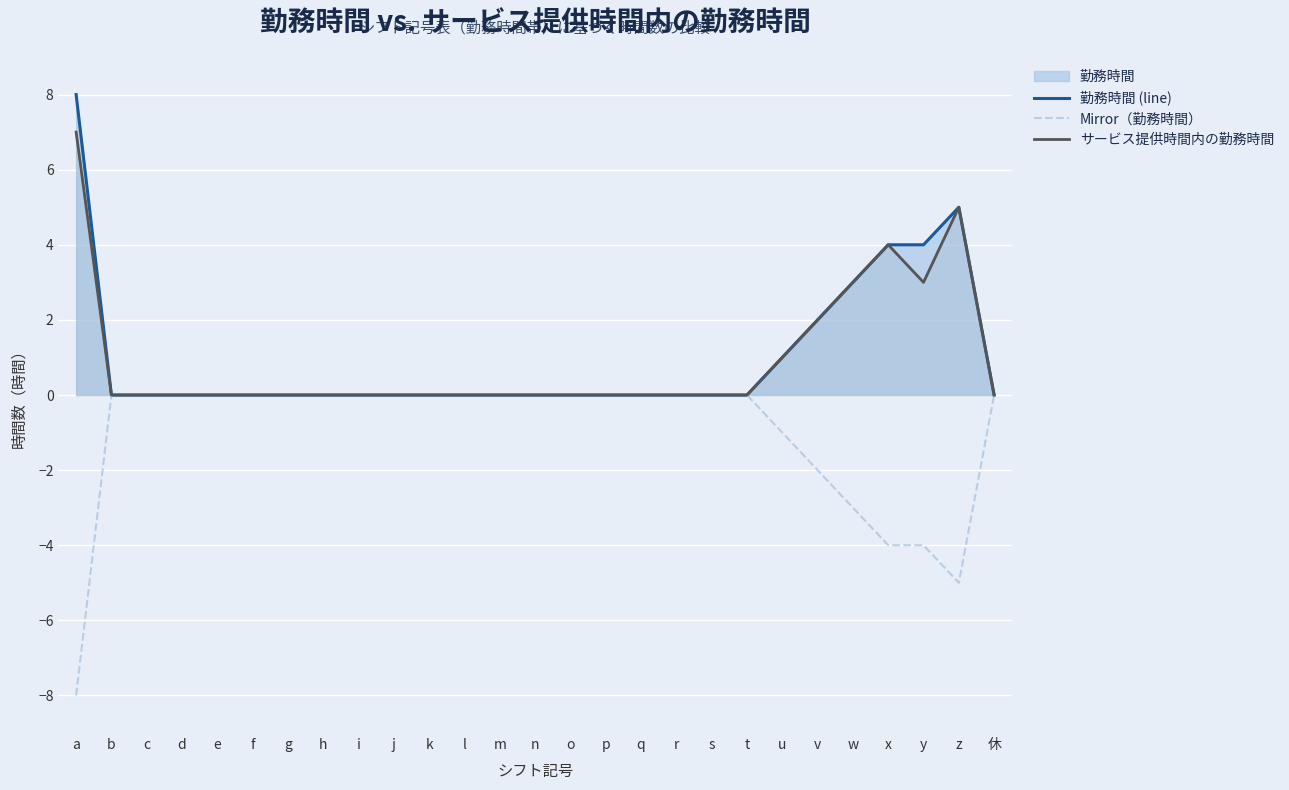

The サービス提供時間内の勤務時間 series shows 4 at k. True or false?

False